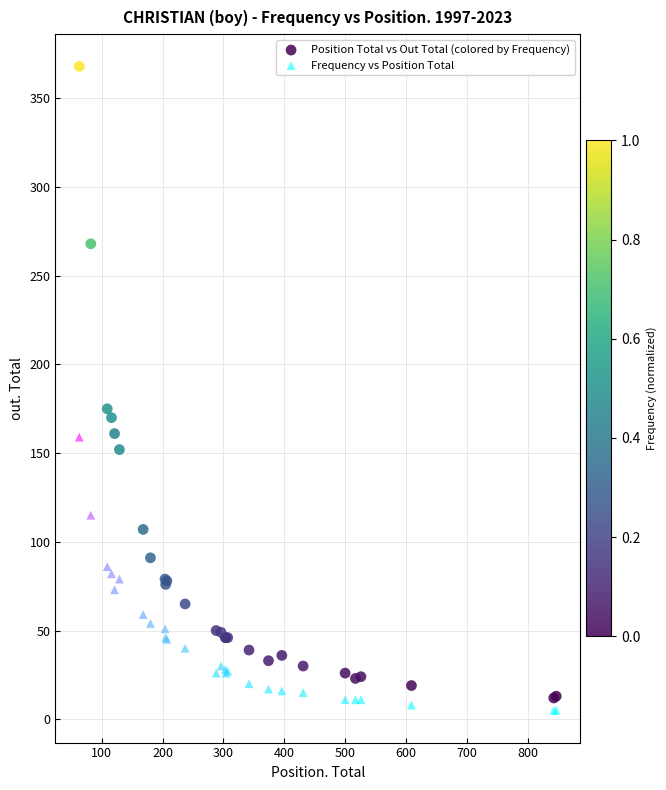

Which series reaches the maximum Y coordinate?

Position Total vs Out Total (colored by Frequency)